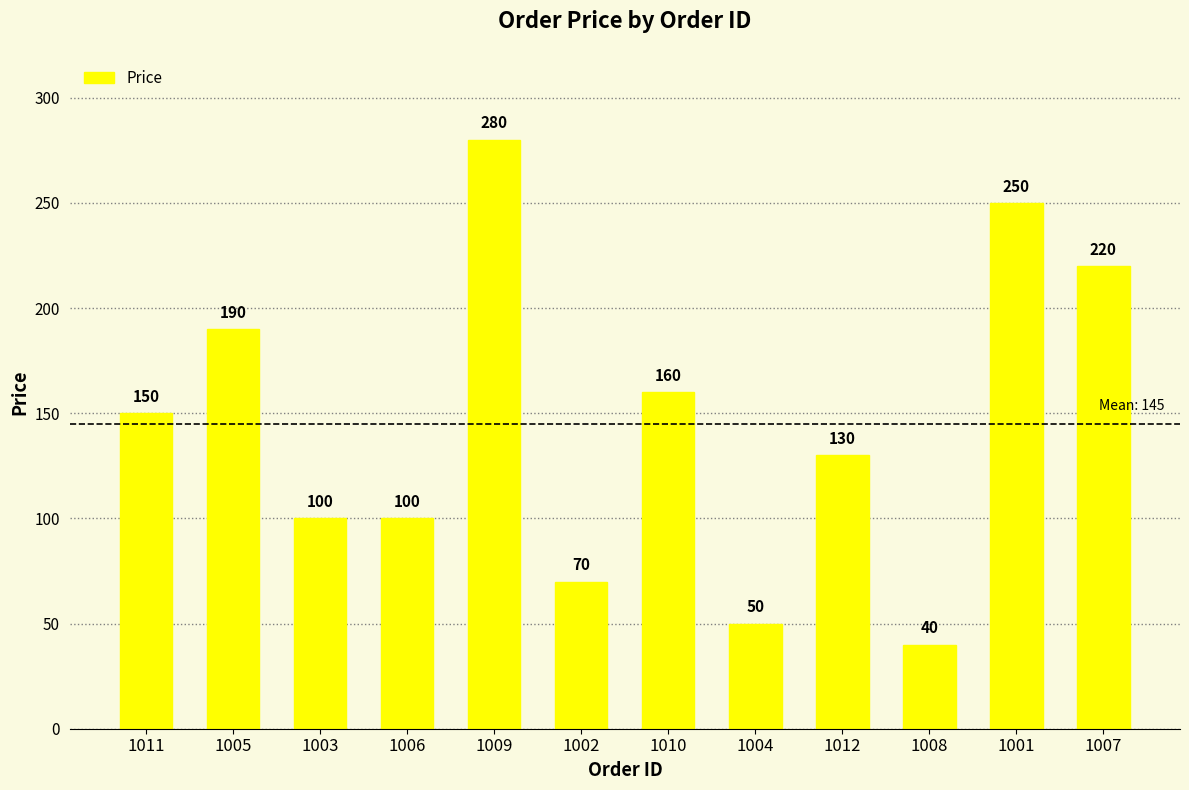

What is the label of the 4th bar from the left?

1006